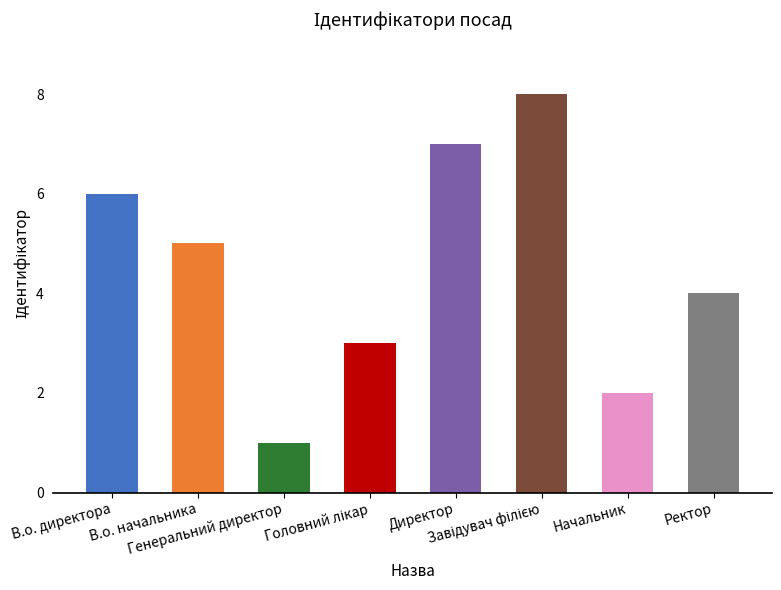

What is the difference between the maximum and minimum values?

7